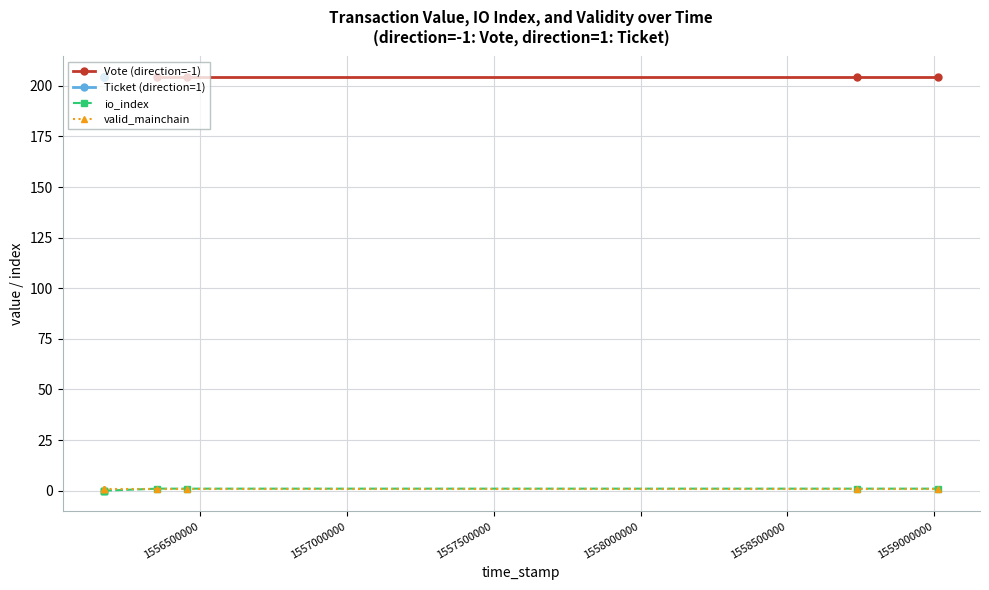

True or false: valid_mainchain has a value of 1.7 at 1556175006.

False